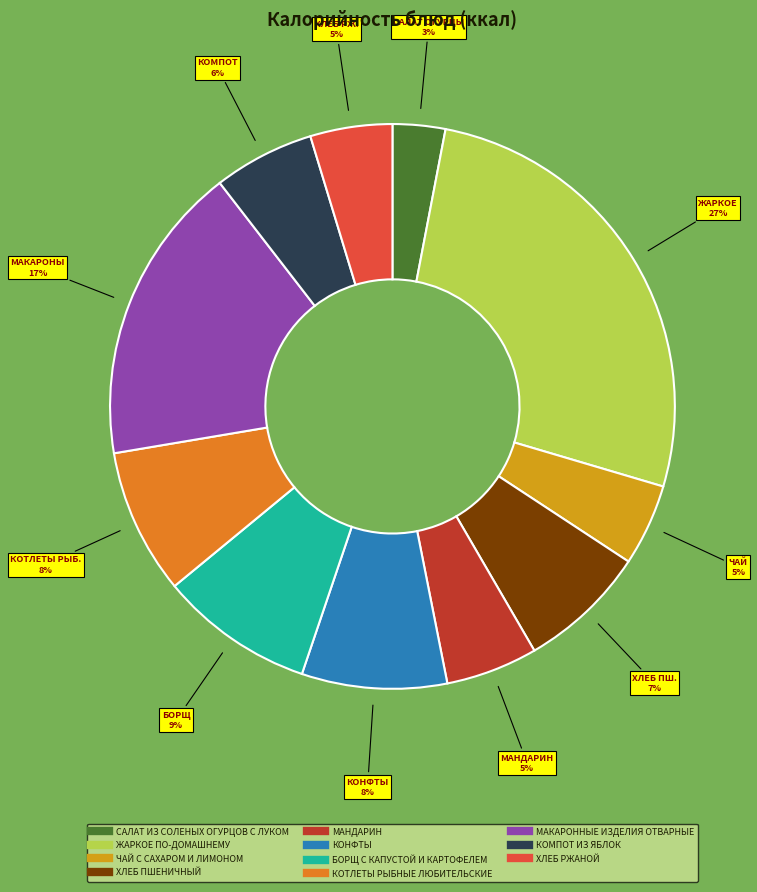

What is the ratio of the value at ЧАЙ С САХАРОМ И ЛИМОНОМ to the value at МАКАРОННЫЕ ИЗДЕЛИЯ ОТВАРНЫЕ?

0.3